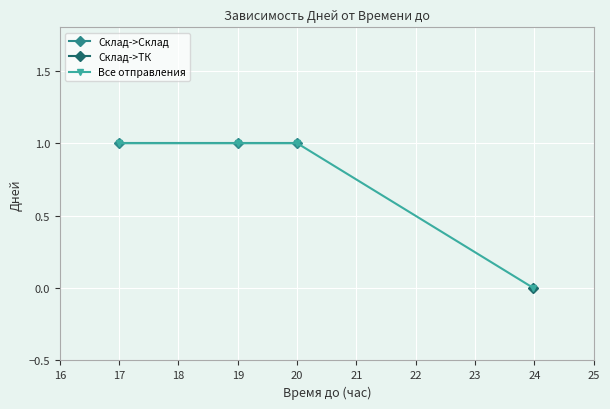

What is the total value across all series at 19:00?

1